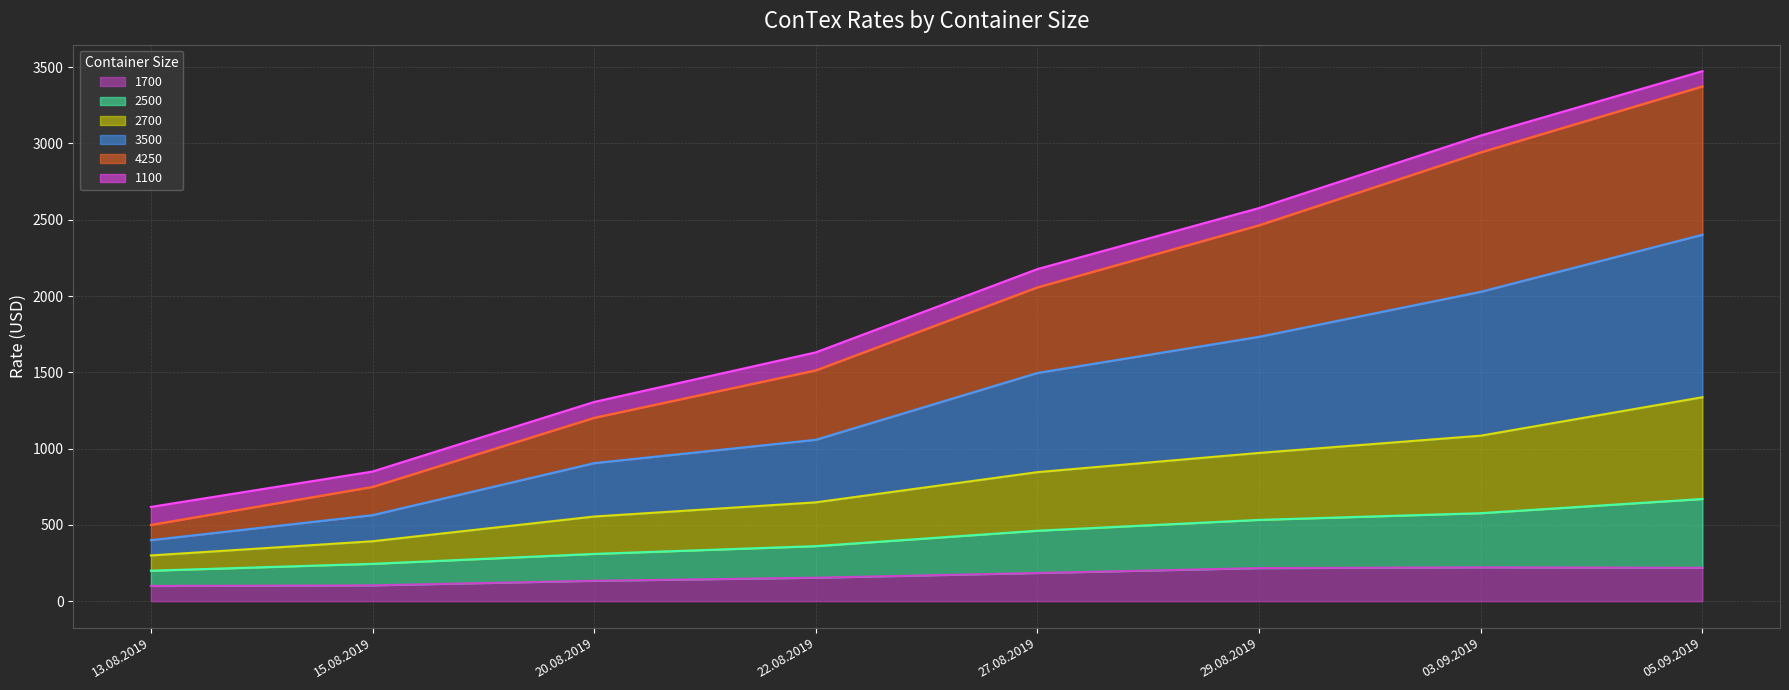

At which category is the sum across all series the highest?

05.09.2019